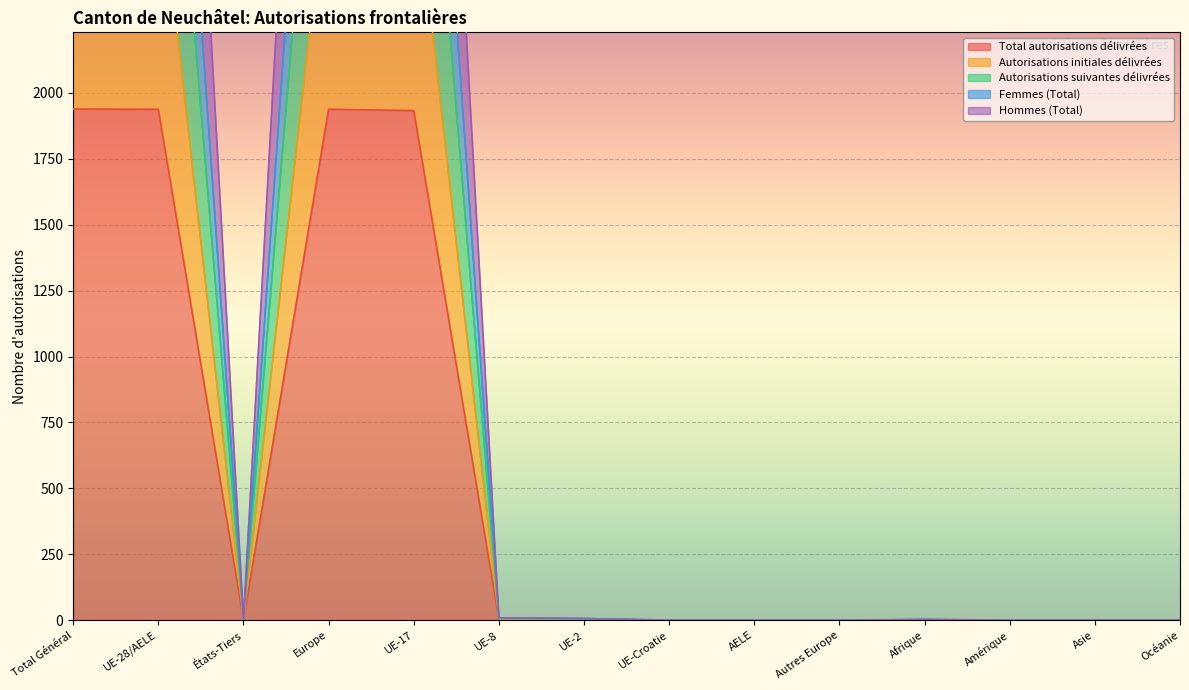

Rank the series by their average value, from highest to lowest.

Total autorisations délivrées, Femmes (Total), Hommes (Total), Autorisations initiales délivrées, Autorisations suivantes délivrées